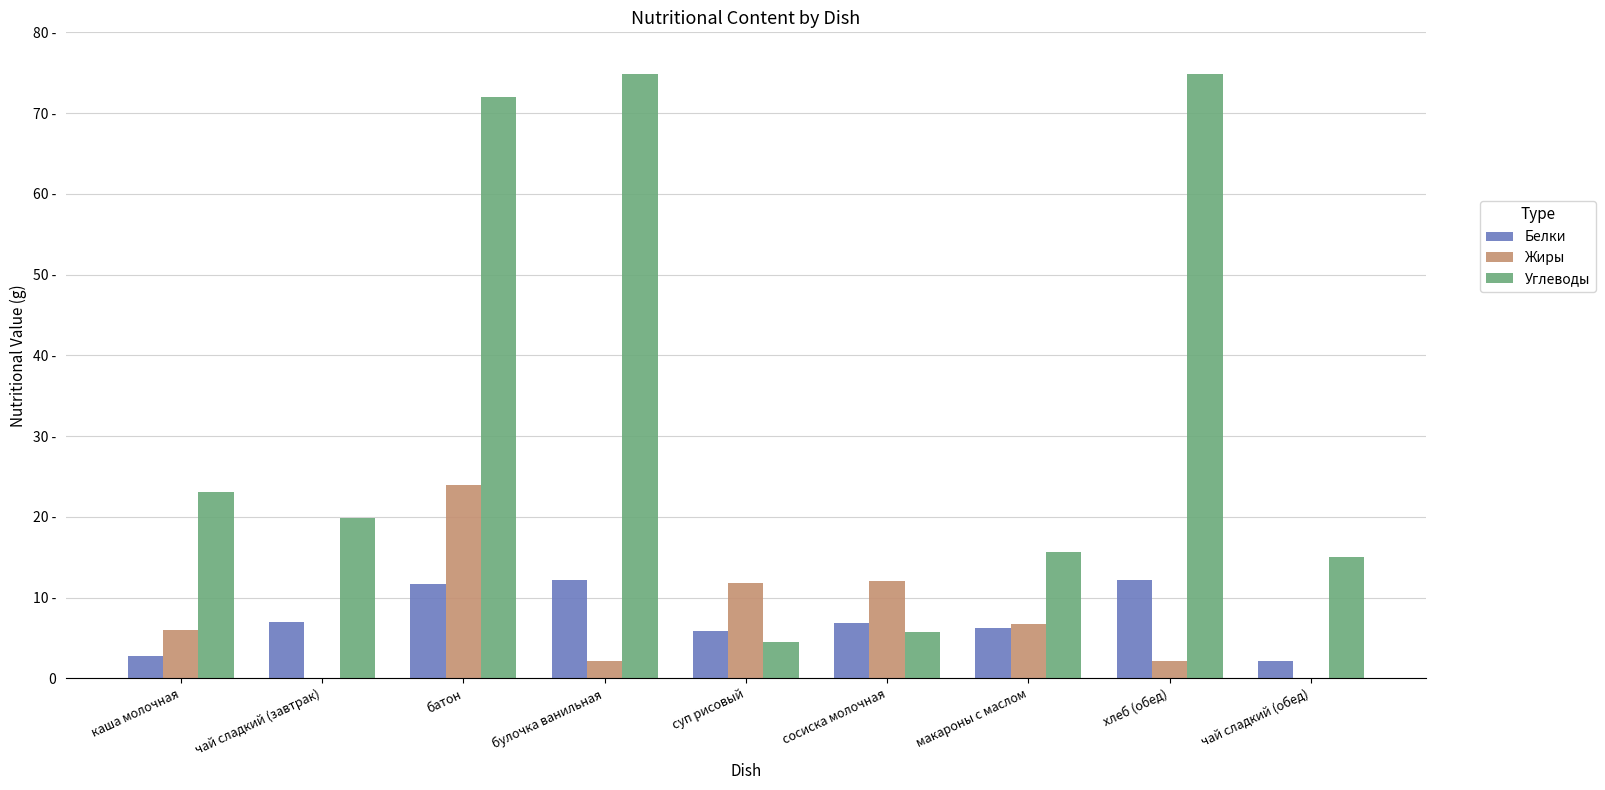

Are the bars horizontal?

No